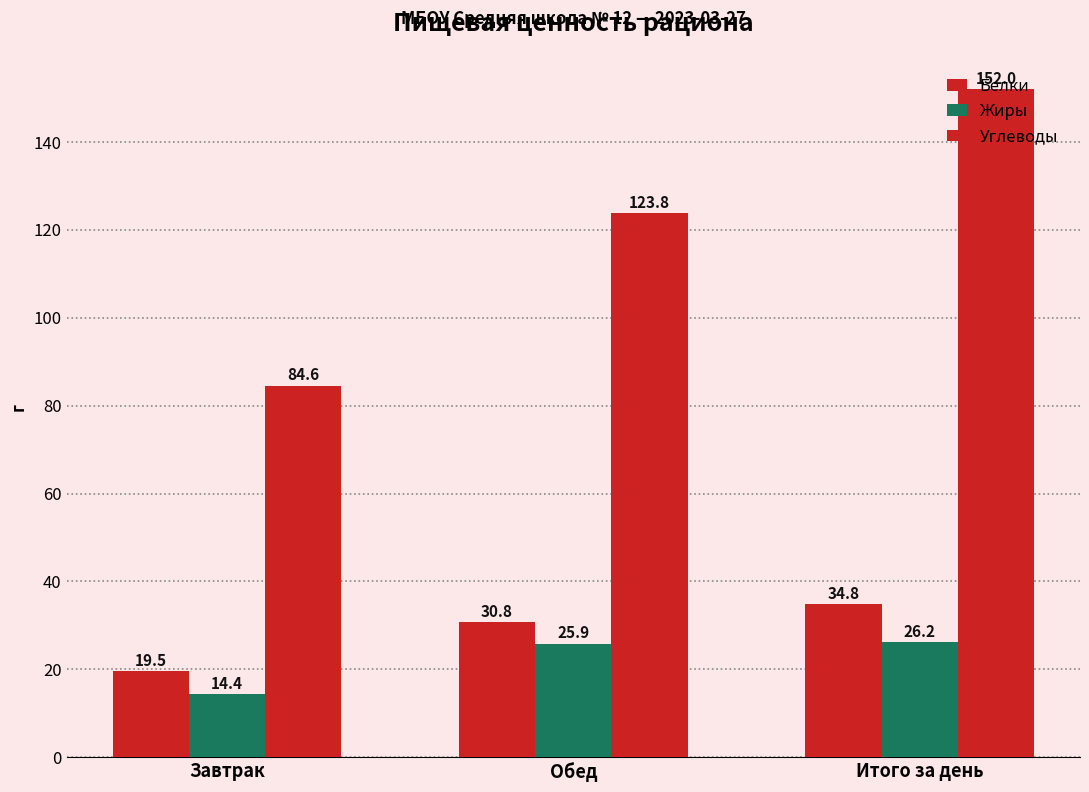

How many distinct data groups are displayed?

3